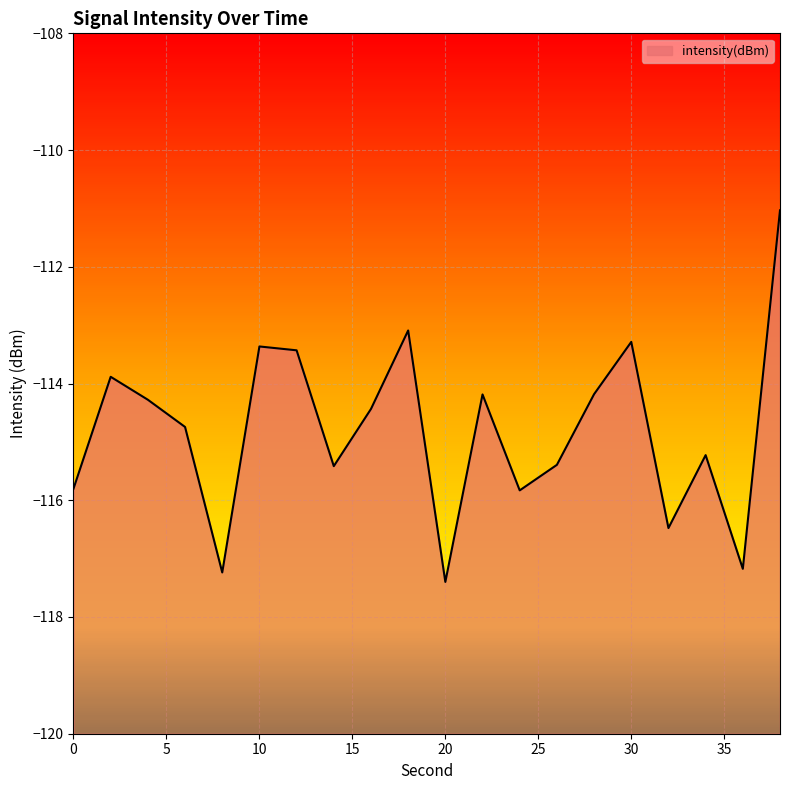

Reading left to right, what are all the values shown in this chart?

-115.8	-113.9	-114.3	-114.7	-117.2	-113.4	-113.4	-115.4	-114.4	-113.1	-117.4	-114.2	-115.8	-115.4	-114.2	-113.3	-116.5	-115.2	-117.2	-111.0